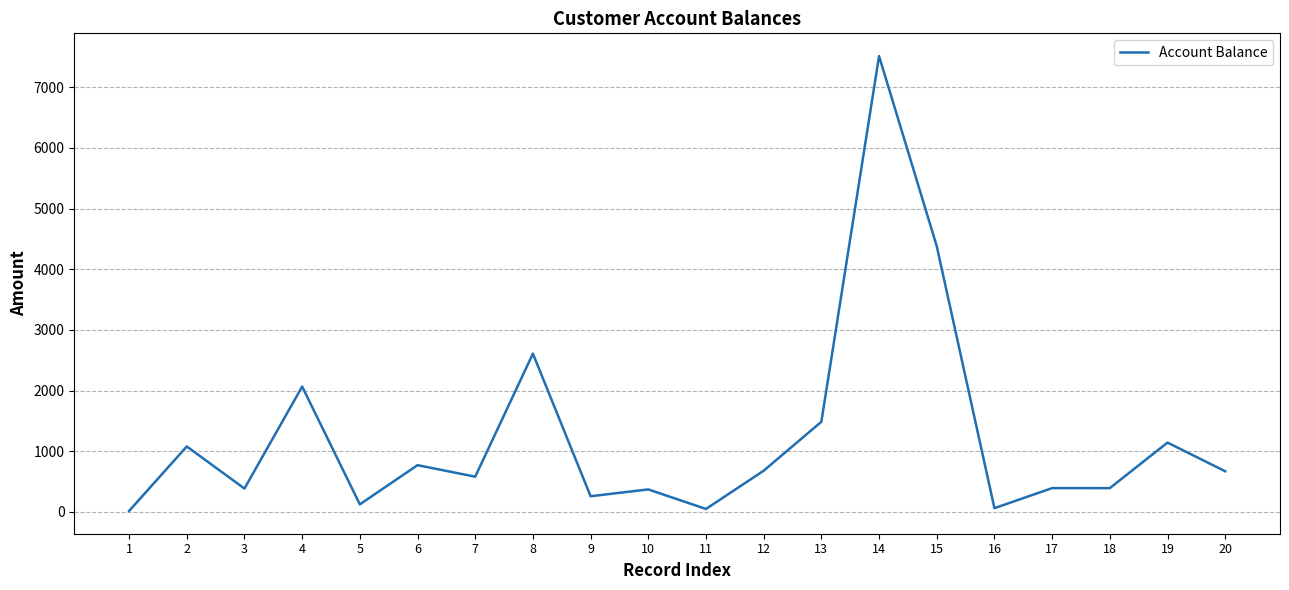

What is the difference between the maximum and minimum values?

7497.8